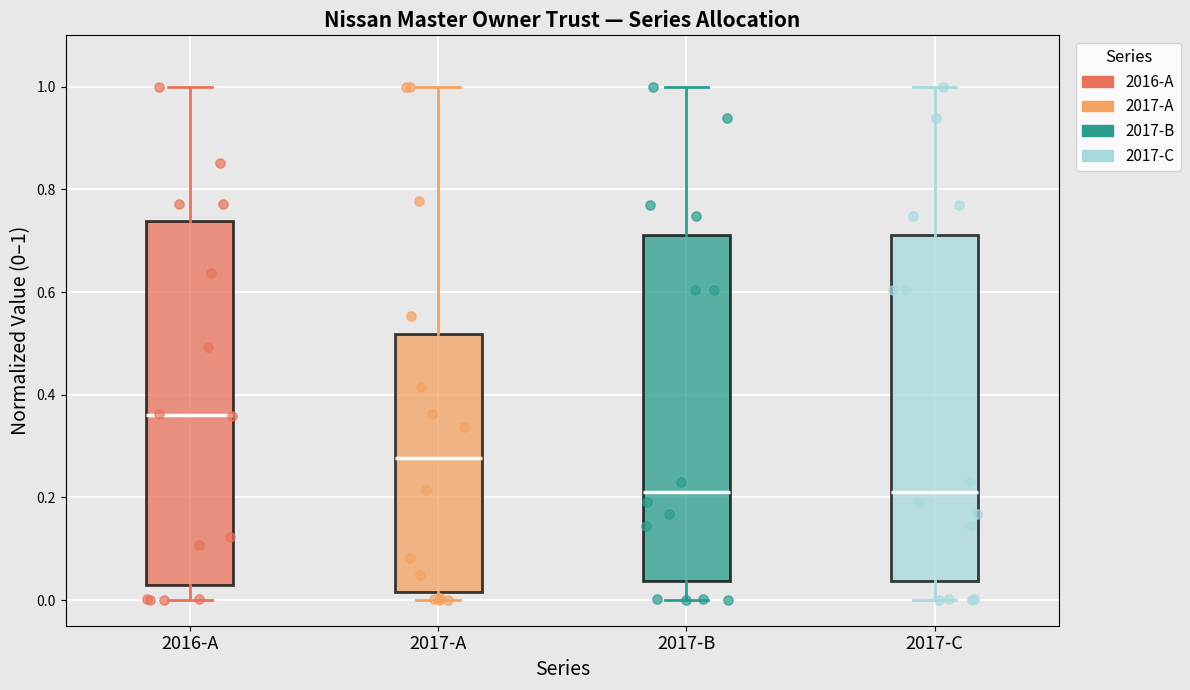

Reading left to right, read every box against the y-axis: the position of its median line, the range the box covers, and the ends of its whiskers. The values are not printed on the chart, so give them approximately, as read against the axis.

2016-A: median 0.36, box 0.02 to 0.74, whiskers 0.00 to 1.00
2017-A: median 0.28, box 0.02 to 0.52, whiskers 0.00 to 1.00
2017-B: median 0.22, box 0.04 to 0.72, whiskers 0.00 to 1.00
2017-C: median 0.22, box 0.04 to 0.72, whiskers 0.00 to 1.00